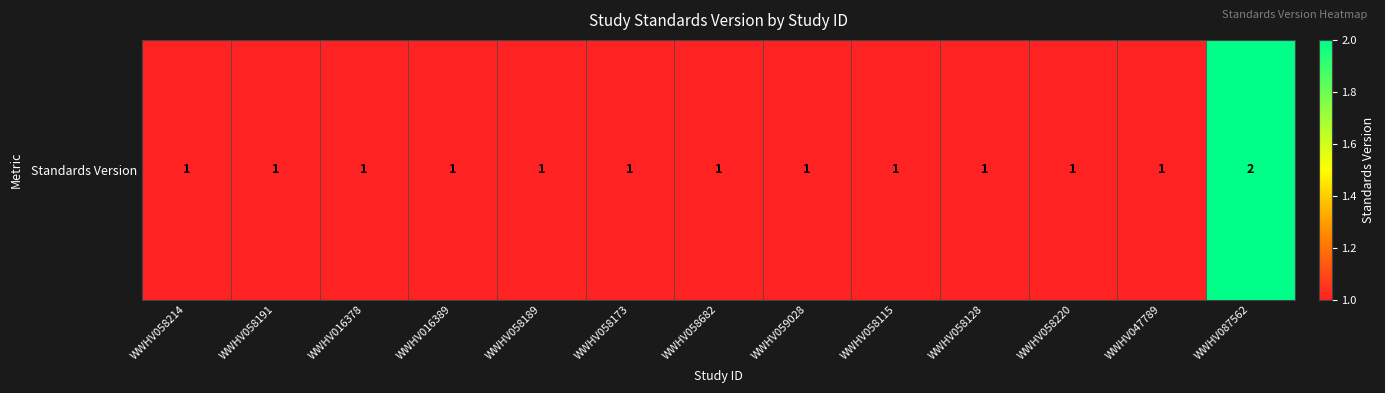

How many values are between 1 and 2?

13